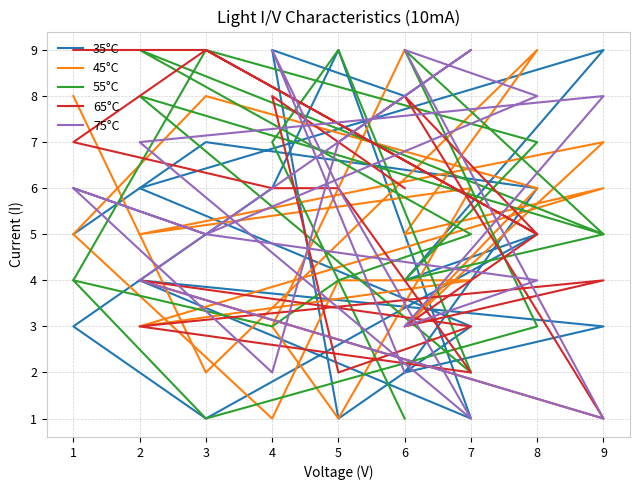

Count the number of data series in this chart.

5